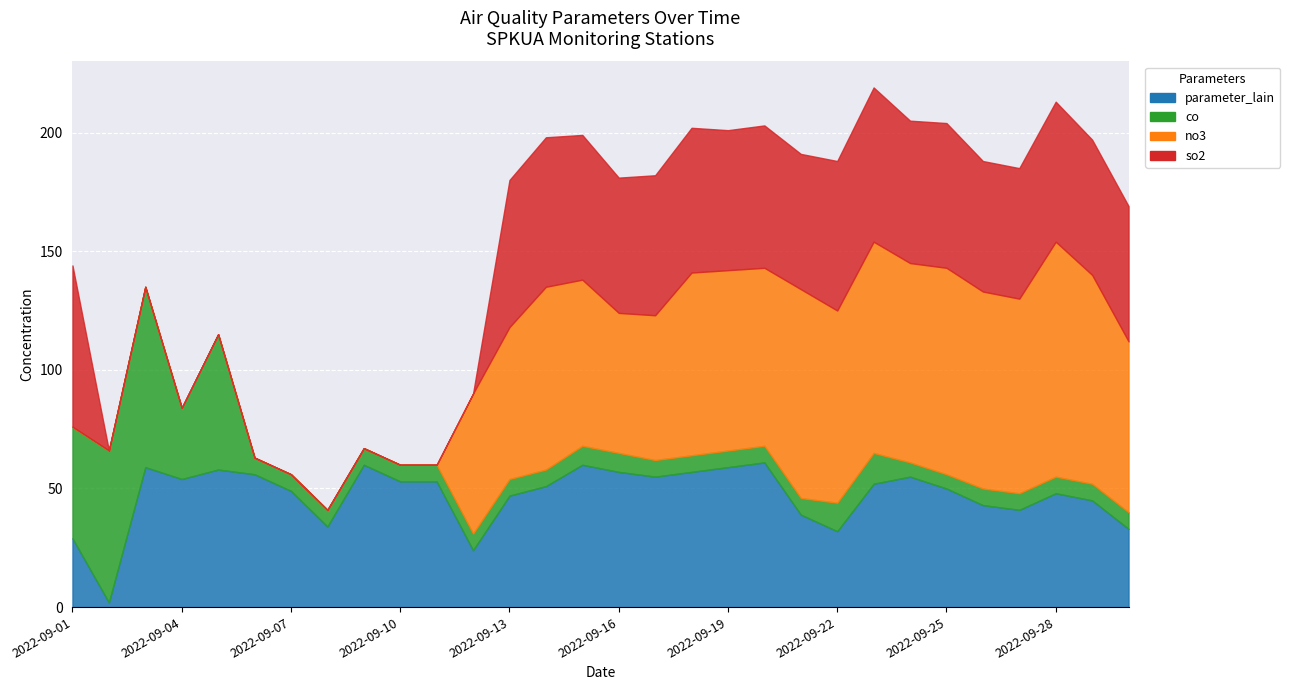

Reading left to right, list all the values displayed in this chart.

parameter_lain: 29	2	59	54	58	56	49	34	60	53	53	24	47	51	60	57	55	57	59	61	39	32	52	55	50	43	41	48	45	33
co: 47	64	76	30	57	7	7	7	7	7	7	7	7	7	8	8	7	7	7	7	7	12	13	6	6	7	7	7	7	7
no3: 0	0	0	0	0	0	0	0	0	0	0	59	64	77	70	59	61	77	76	75	88	81	89	84	87	83	82	99	88	72
so2: 68	0	0	0	0	0	0	0	0	0	0	0	62	63	61	57	59	61	59	60	57	63	65	60	61	55	55	59	57	57